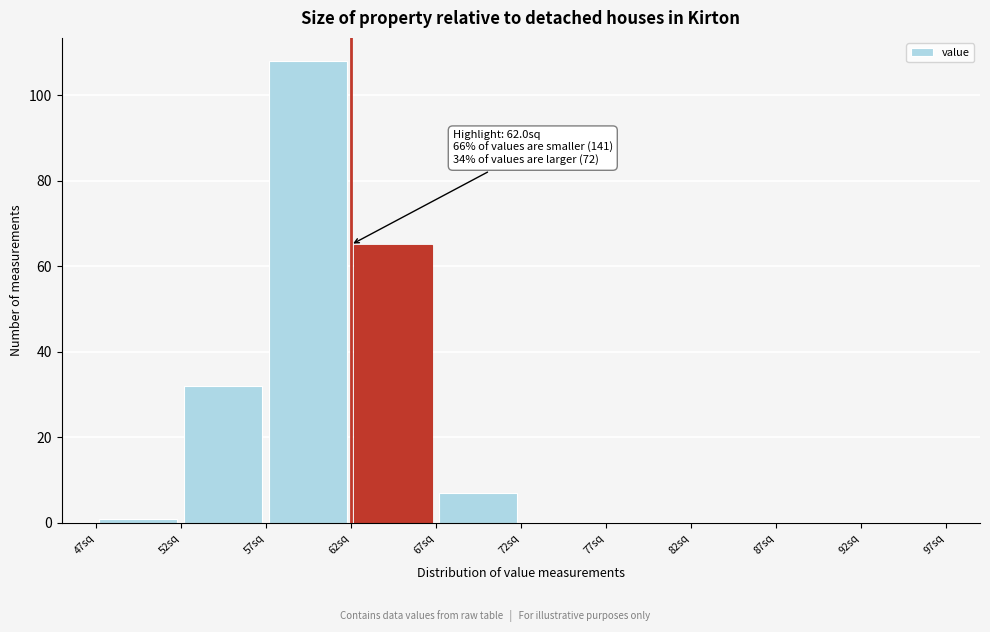

Which range on the x-axis has the tallest bar?

57 to 62